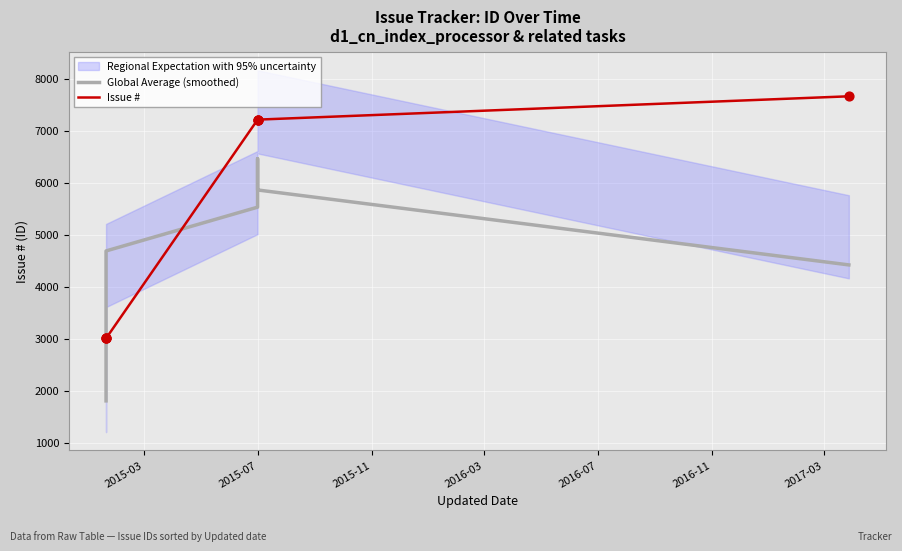

Which series has the largest Y range (max minus min)?

Issue #